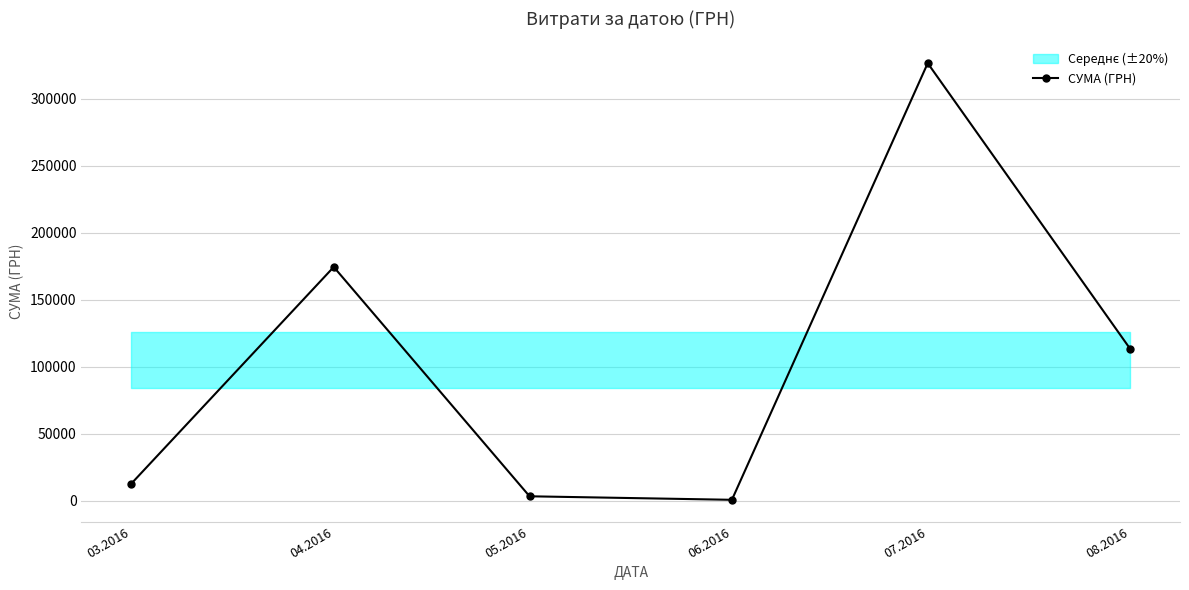

What is the value of the 4th point from the left?

600.0